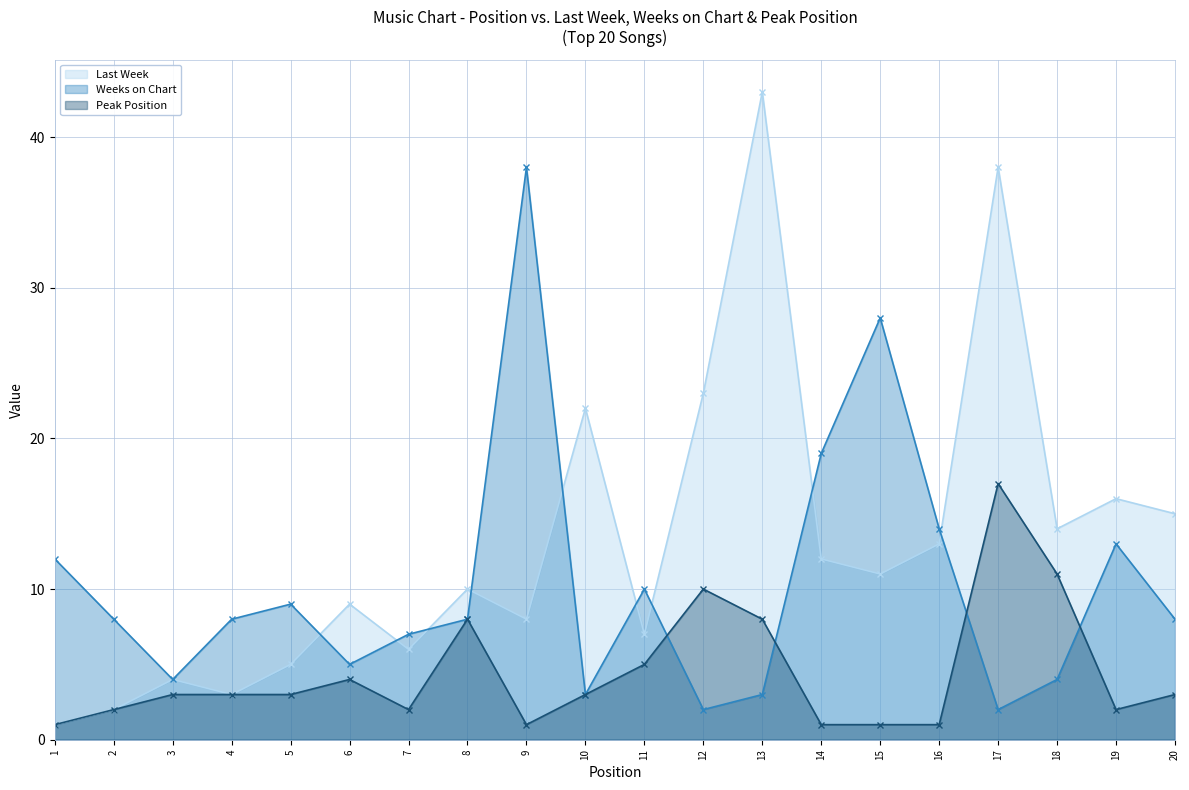

Where do Last Week and Weeks on Chart first cross each other?

5 and 6